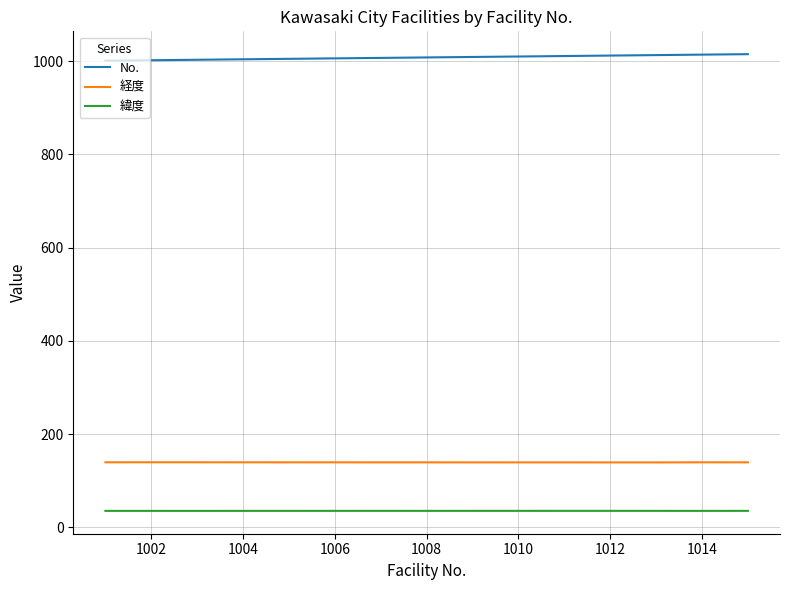

Which series has the largest total across all categories?

No.